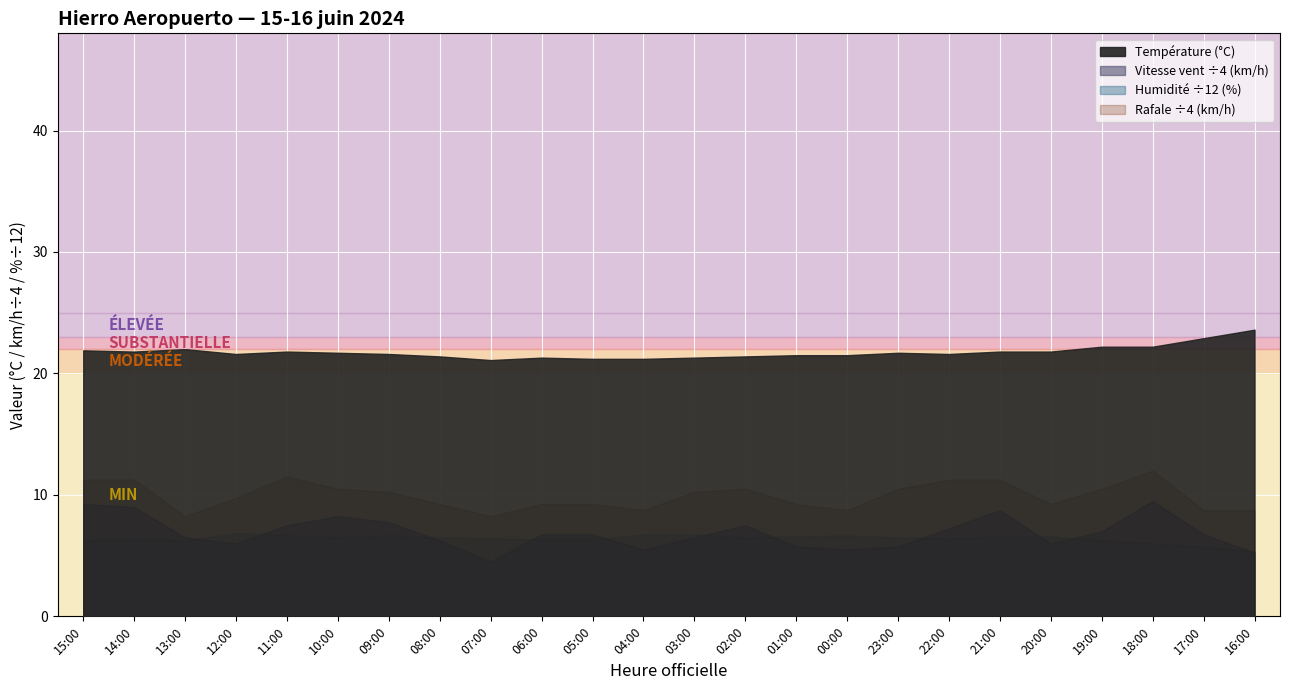

Which category has the highest value in the Température (°C) series?

16:00